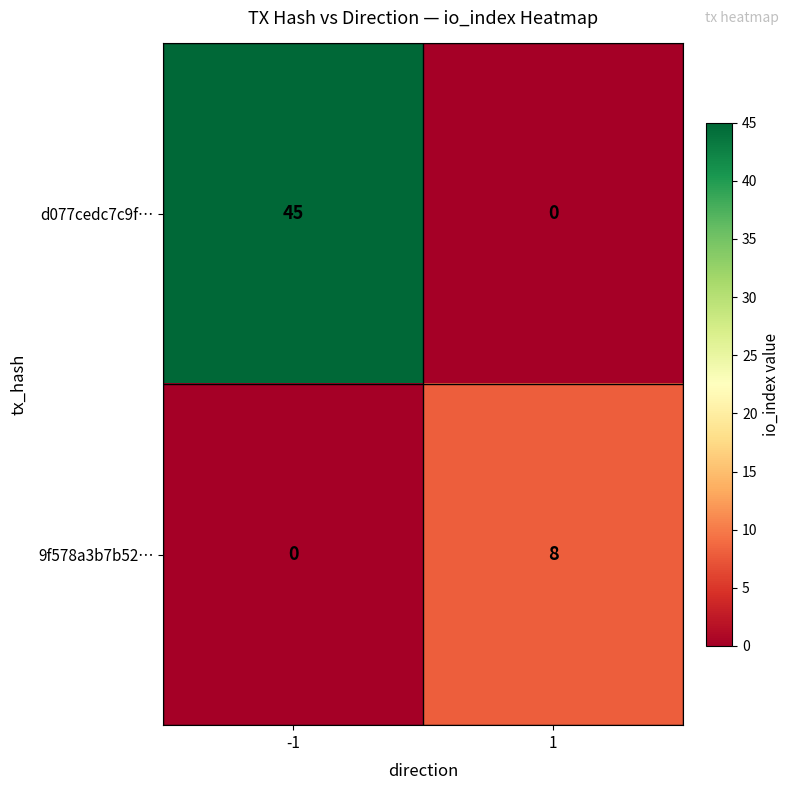

The value of d077cedc7c9f… at -1 is 26. True or false?

False